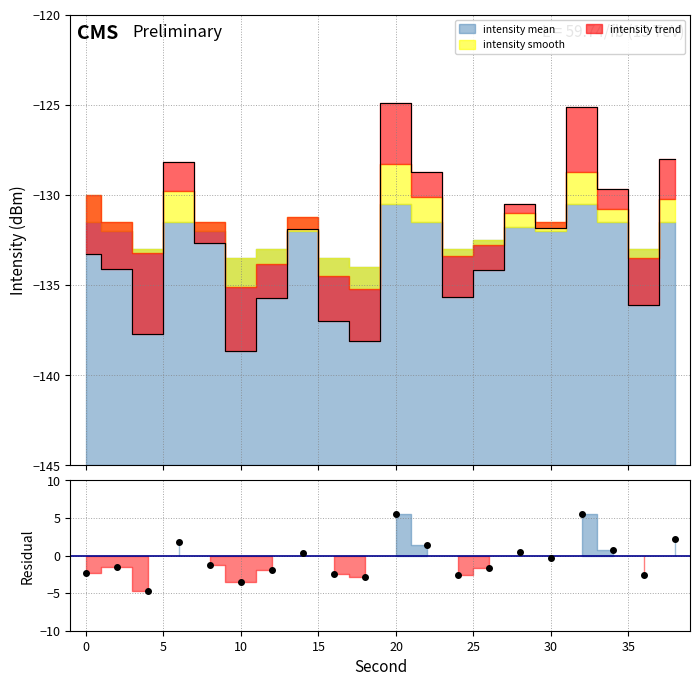

What is the value of the residual point at the 18th from the left?

0.8